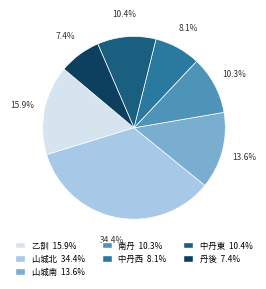

Count the number of slices in the pie.

7